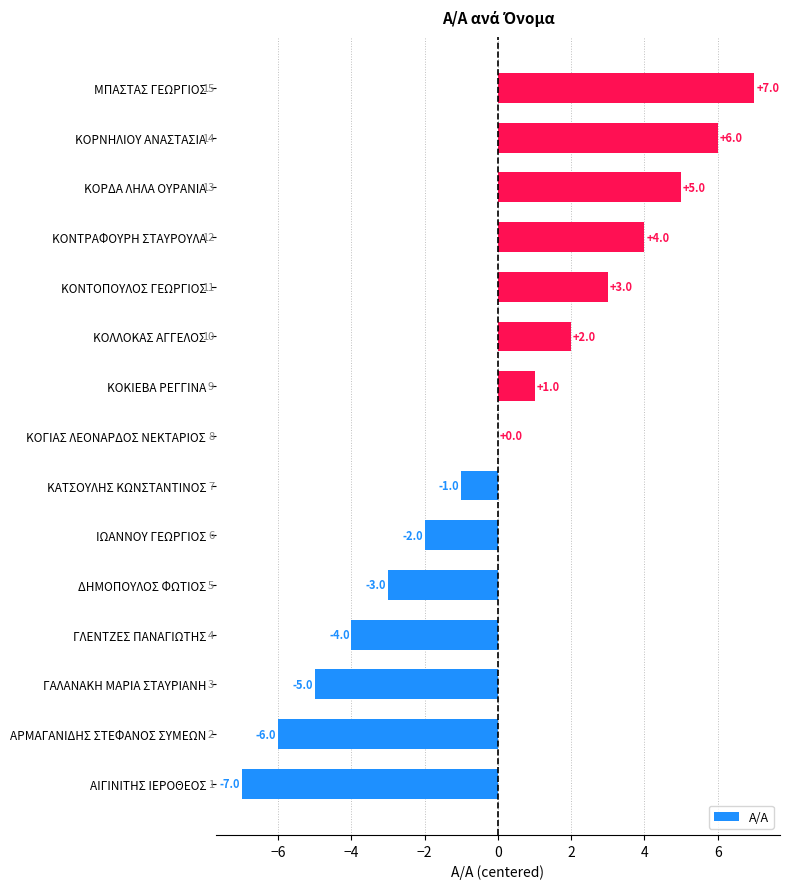

Which has a higher value, ΓΛΕΝΤΖΕΣ ΠΑΝΑΓΙΩΤΗΣ or ΙΩΑΝΝΟΥ ΓΕΩΡΓΙΟΣ?

ΙΩΑΝΝΟΥ ΓΕΩΡΓΙΟΣ